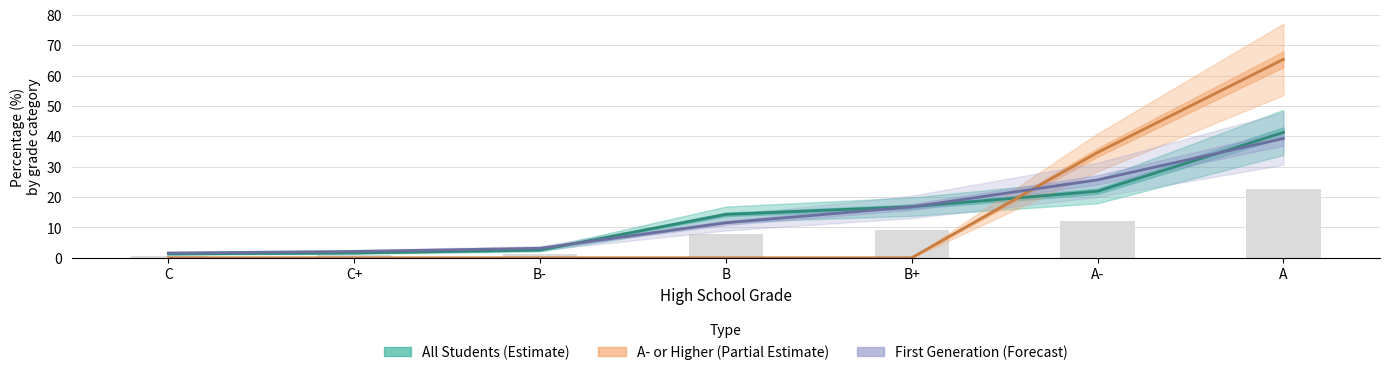

Where is A- or Higher (Partial Estimate) nearest to the value 32?

A-